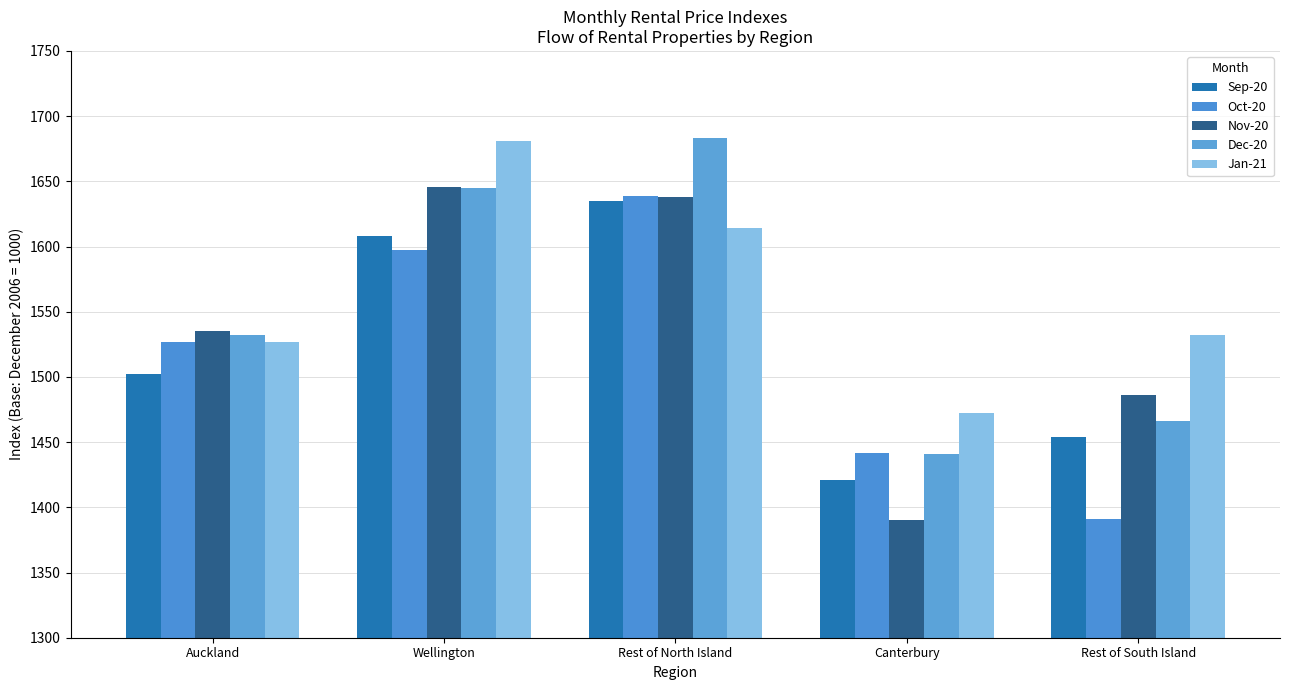

Which series has the largest total across all categories?

Jan-21